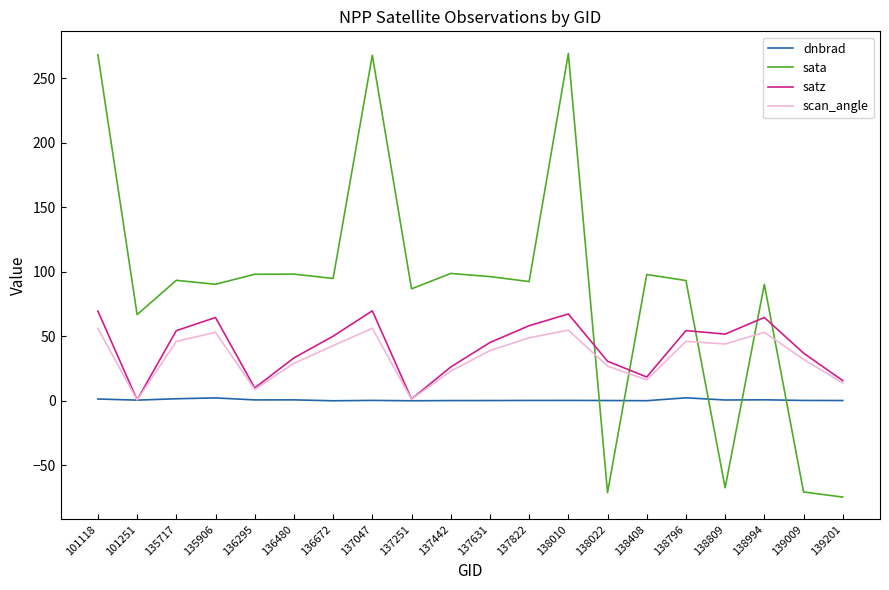

At which category does scan_angle reach its first local peak?

135906